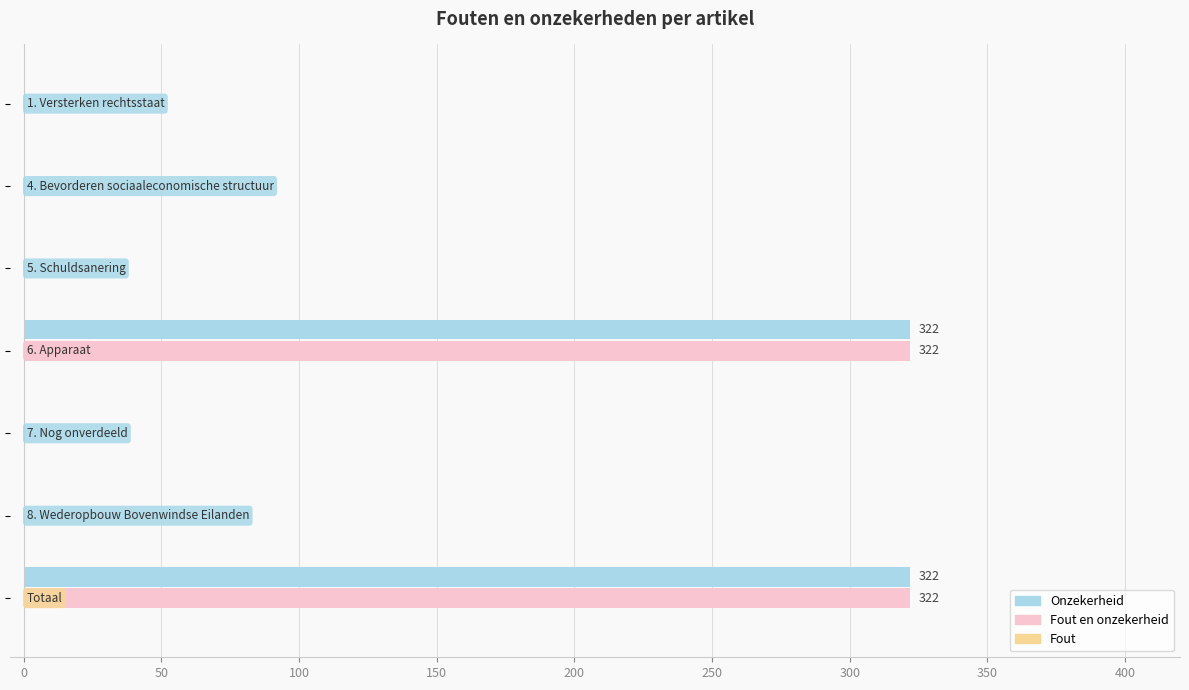

What is the greatest value displayed?

322